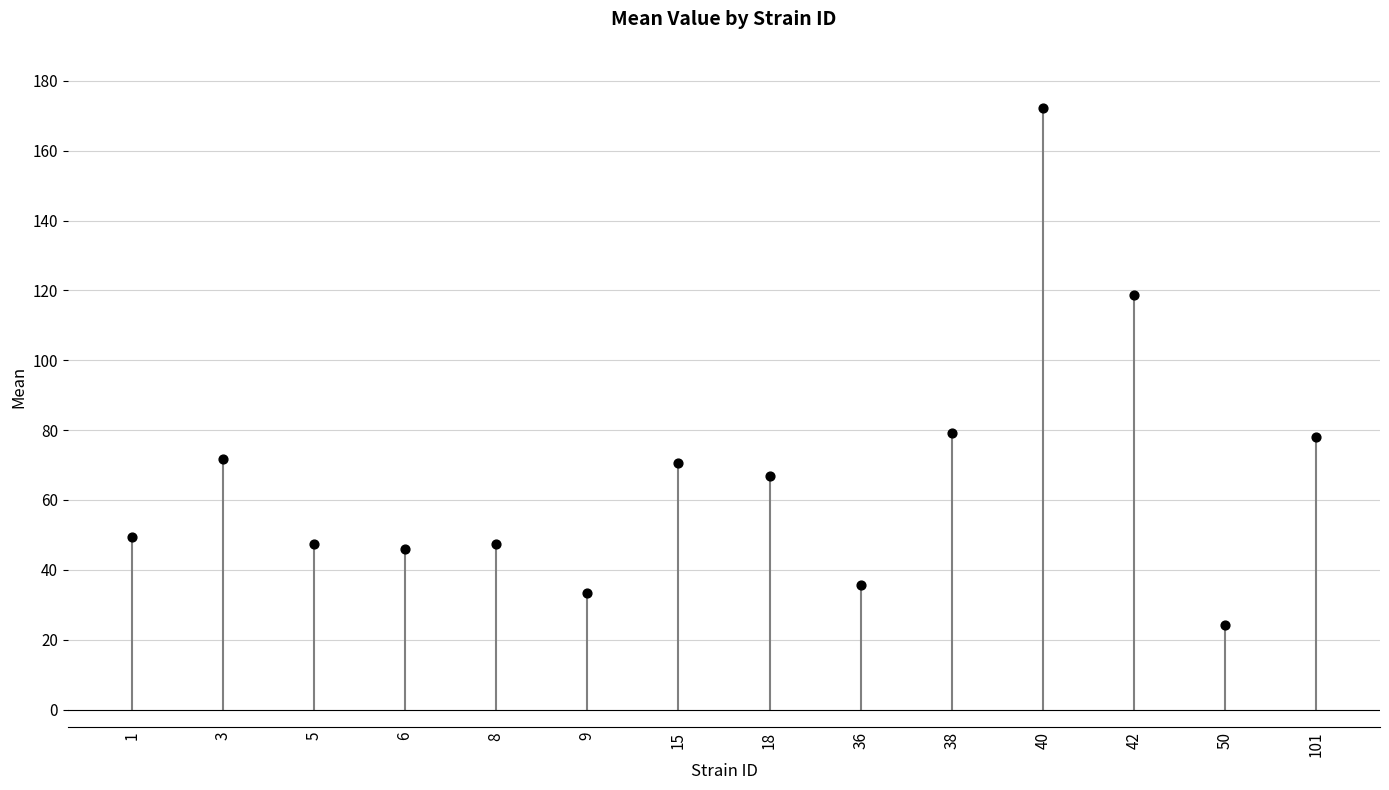

What is the range of Y values (max minus min)?

147.9